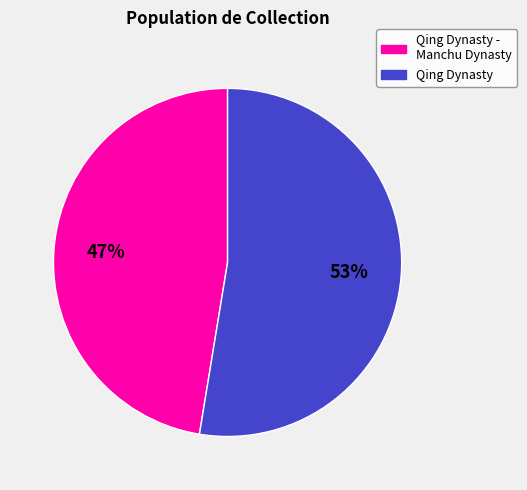

Does any single category account for the majority?

Yes